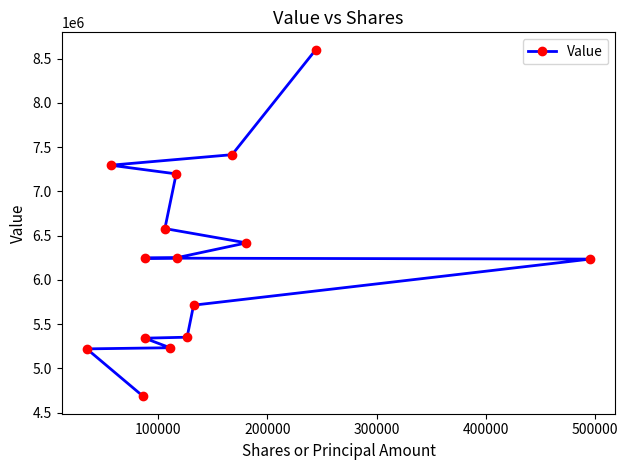

What is the greatest value displayed?

8602000